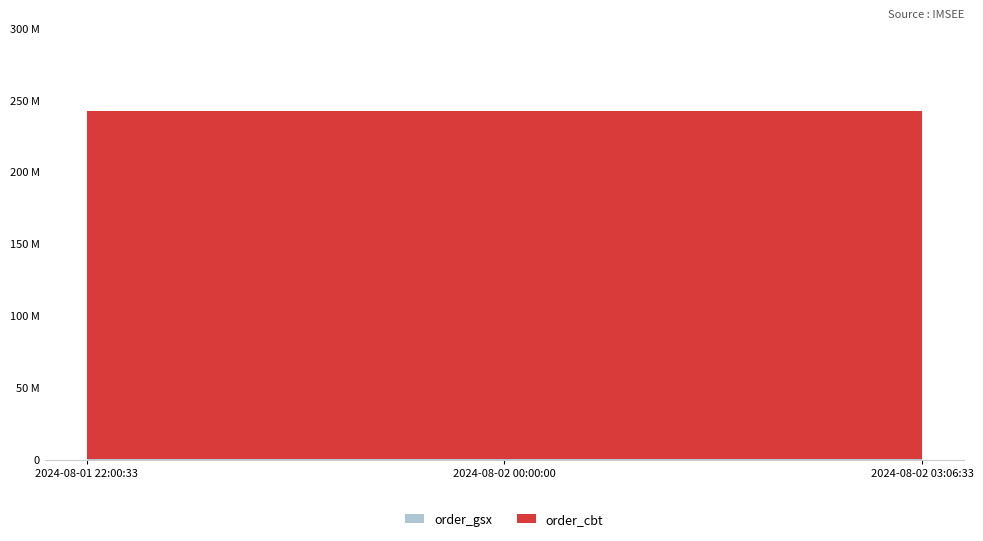

Reading left to right, list all the values displayed in this chart.

order_gsx: 574585	574585	574585
order_cbt: 241891432	241891432	241891432